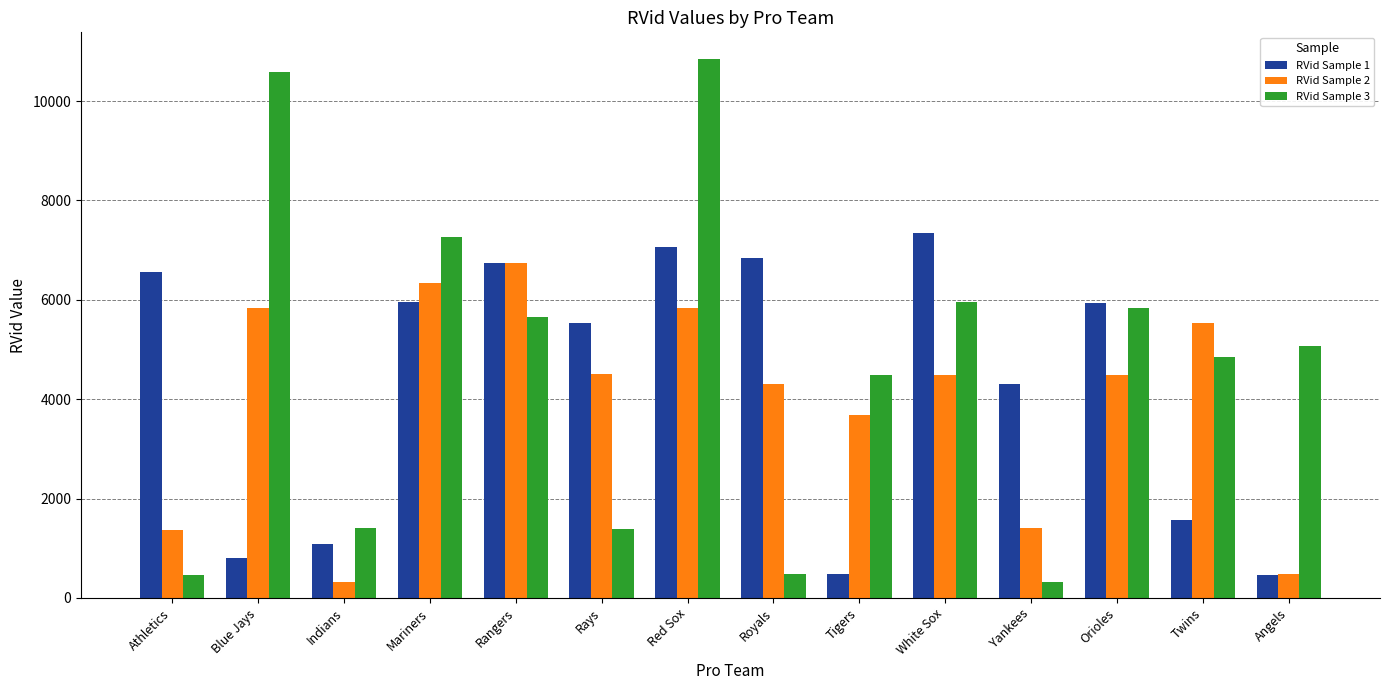

Which series has the largest range (max minus min)?

RVid Sample 3